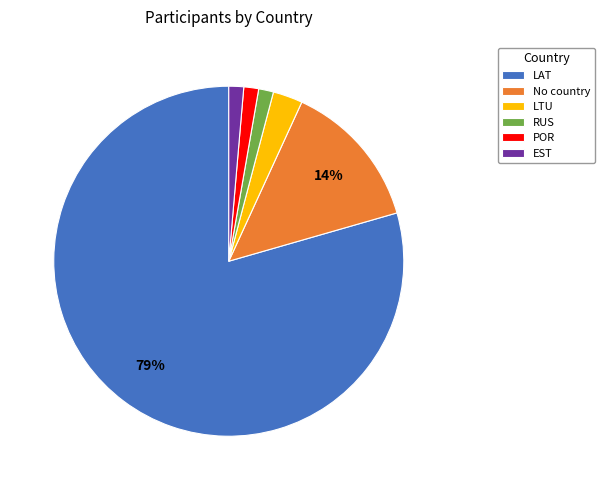

What percentage is the EST slice, to the nearest percent?

1%